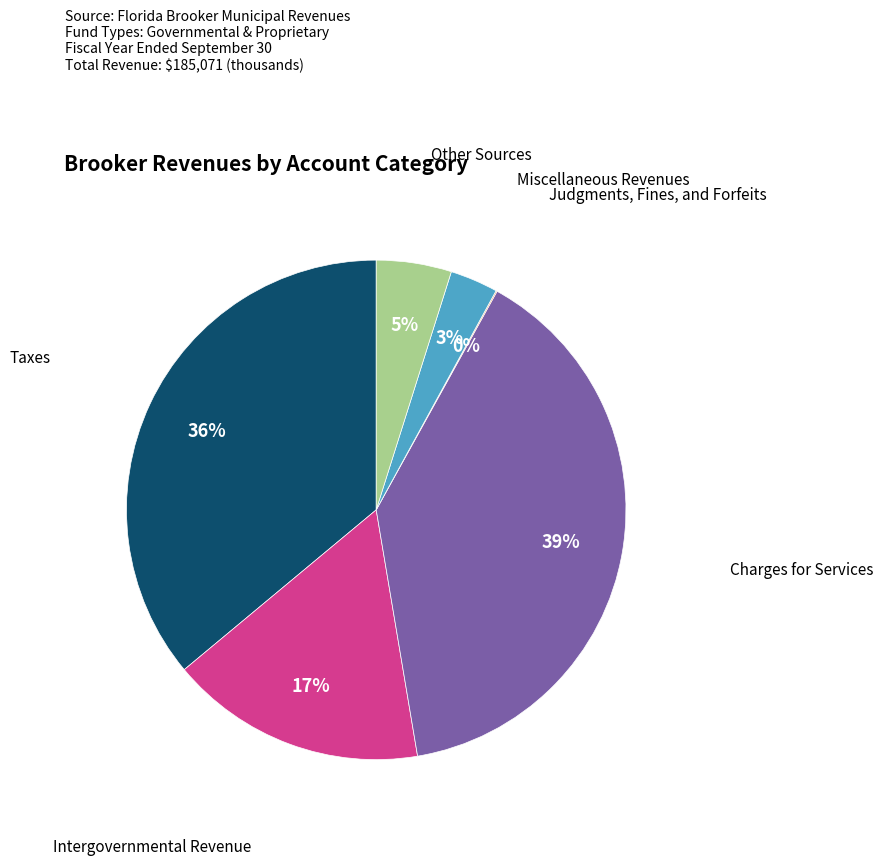

To the nearest percent, what is the average slice percentage?

17%